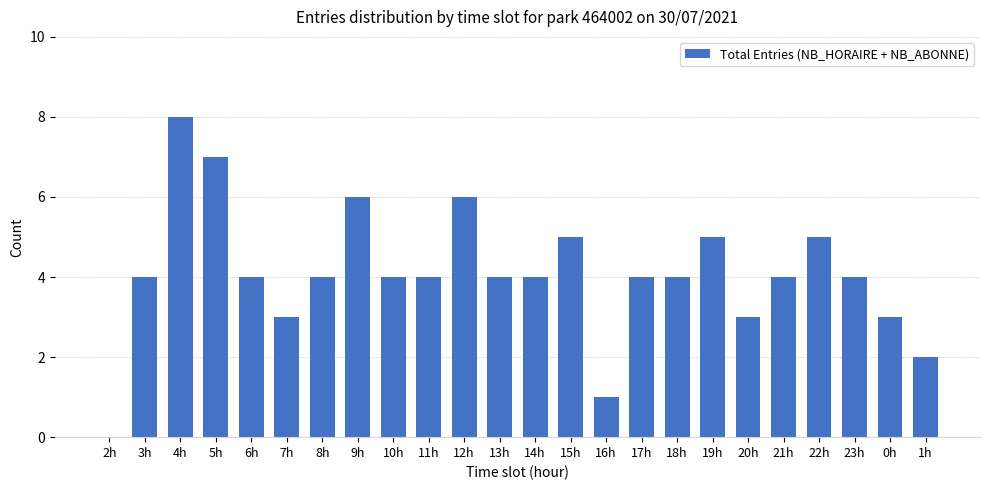

What is the greatest value displayed?

8